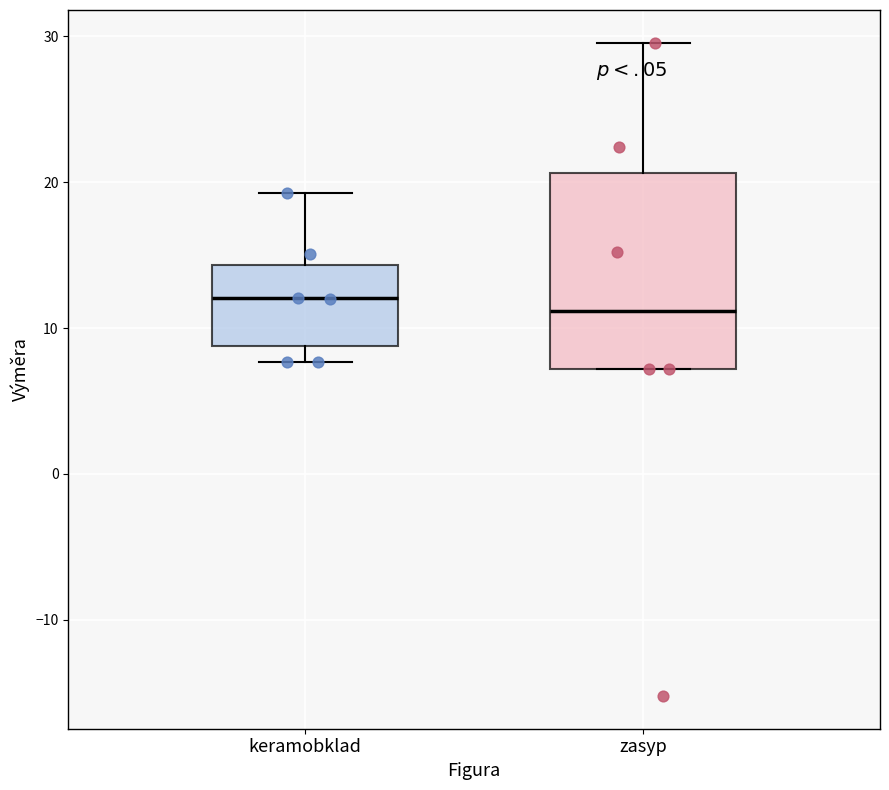

Reading left to right, transcribe this box plot: for each box, give where its median line is, the range the box spans, and where its two whiskers end, as read against the y-axis. The values are not printed on the chart, so give them approximately, as read against the axis.

keramobklad: median 12, box 9 to 14, whiskers 8 to 19
zasyp: median 11, box 7 to 21, whiskers 7 to 30